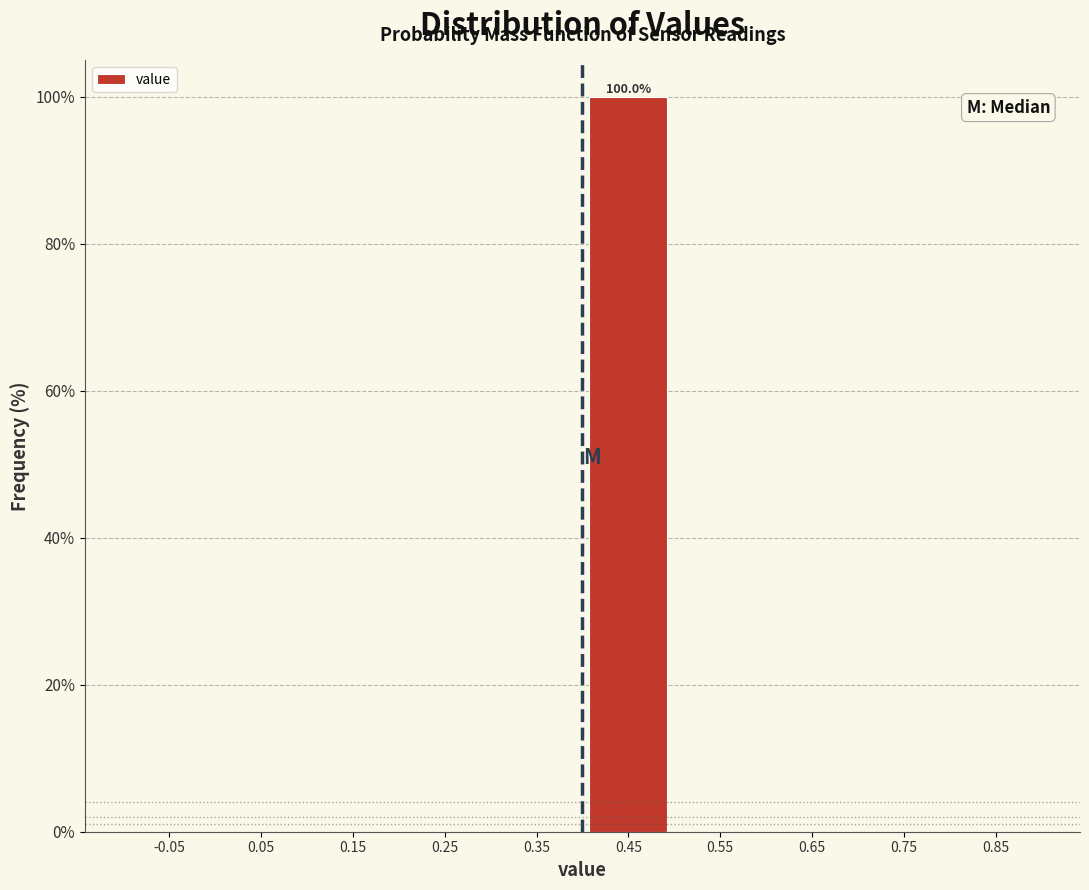

Which range on the x-axis has the tallest bar?

0.4 to 0.5